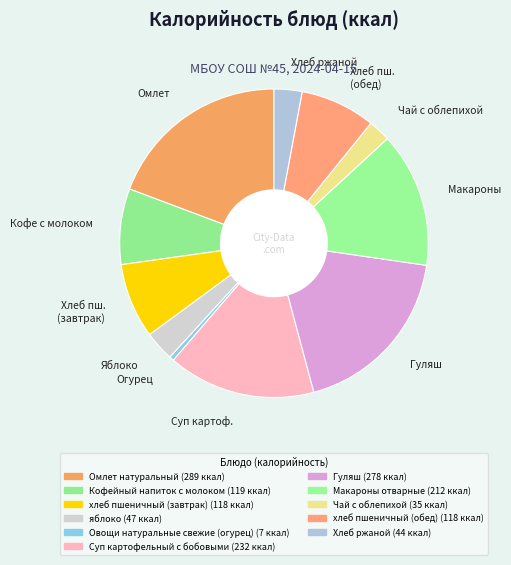

Does Хлеб пш. (завтрак) represent more than half of the total?

No